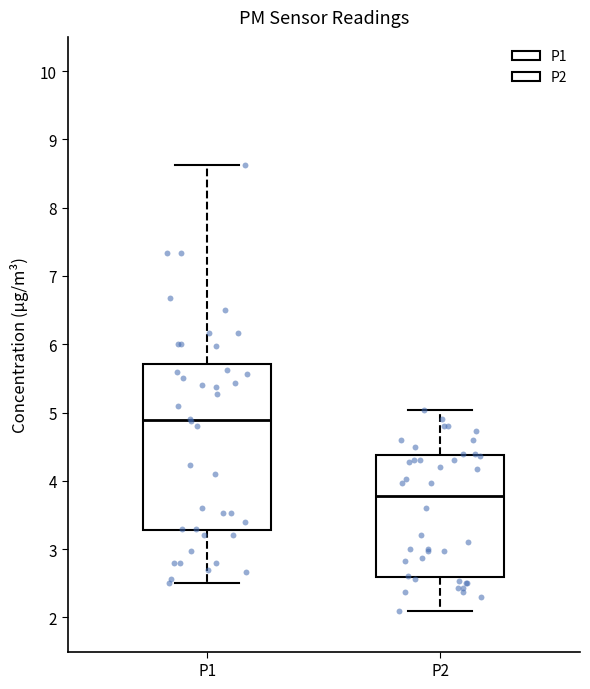

Reading left to right, transcribe this box plot: for each box, give where its median line is, the range the box spans, and where its two whiskers end, as read against the y-axis. The values are not printed on the chart, so give them approximately, as read against the axis.

P1: median 4.9, box 3.3 to 5.7, whiskers 2.5 to 8.6
P2: median 3.8, box 2.6 to 4.4, whiskers 2.1 to 5.0